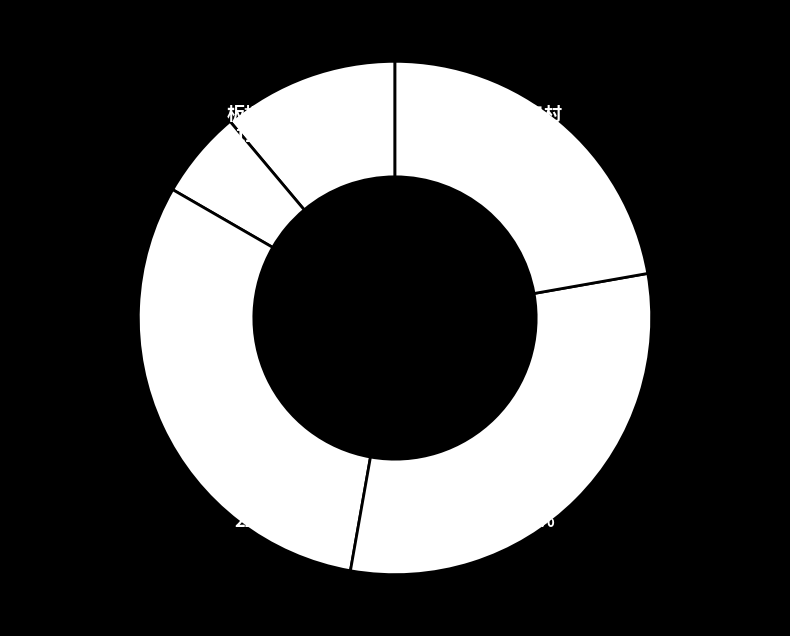

How many segments does this pie chart have?

5